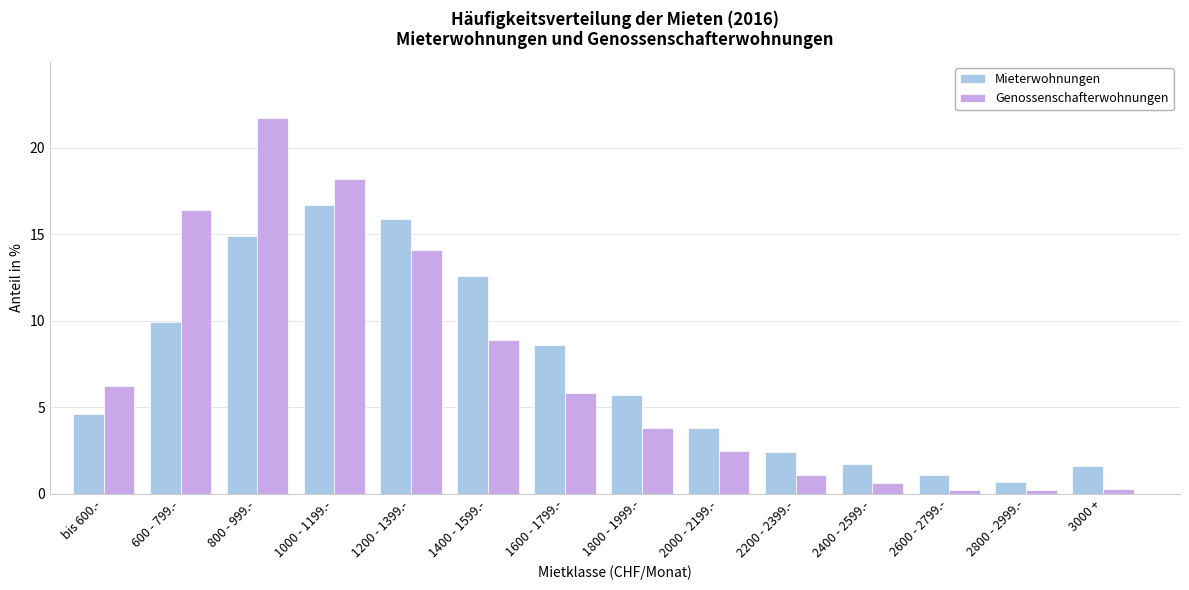

Reading left to right, extract all data points from this chart.

Mieterwohnungen: 4.6	9.9	14.9	16.7	15.9	12.6	8.6	5.7	3.8	2.4	1.7	1.1	0.7	1.6
Genossenschafterwohnungen: 6.2	16.4	21.7	18.2	14.1	8.9	5.8	3.8	2.5	1.1	0.6	0.2	0.2	0.3